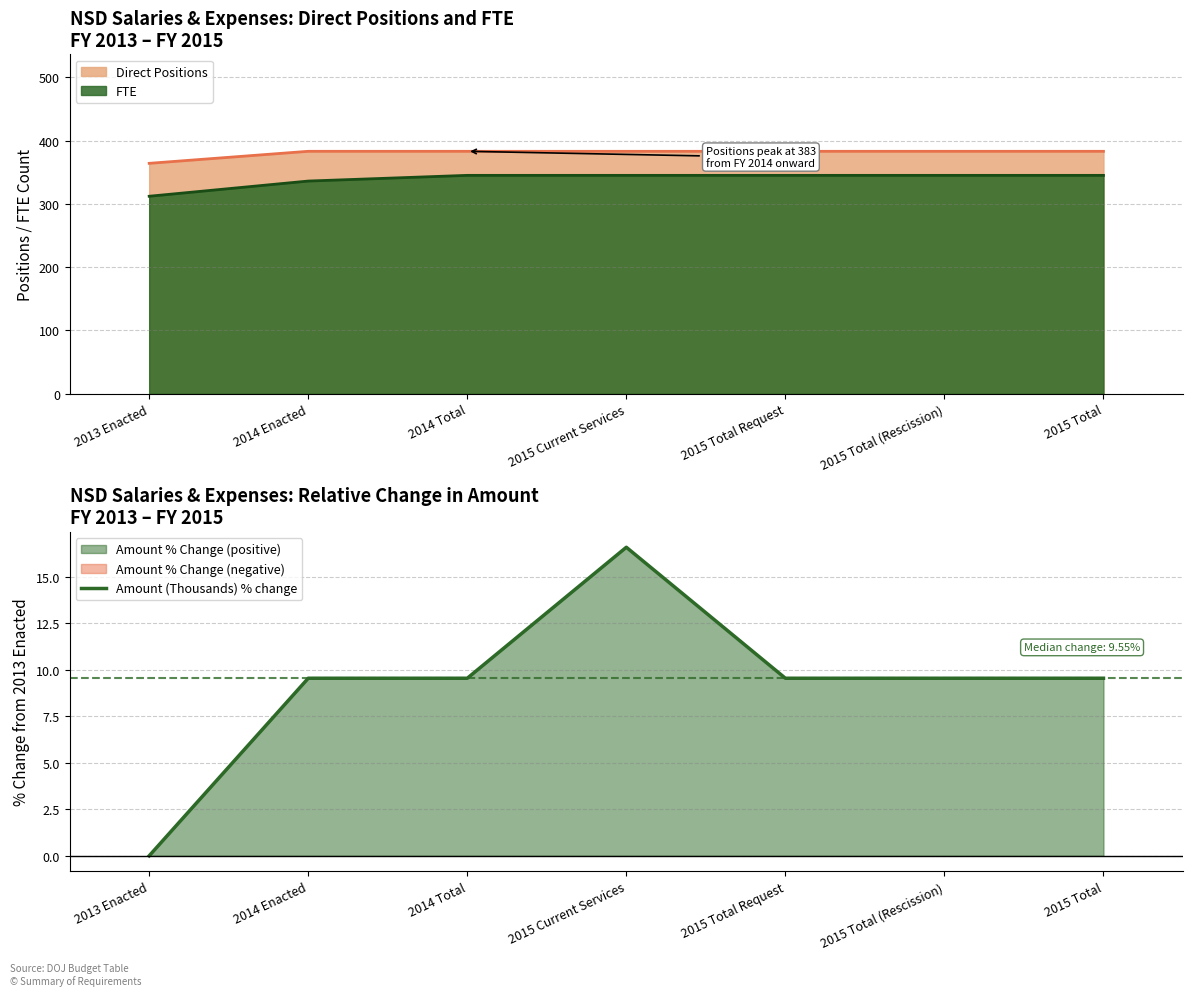

True or false: the data shows 9.6 at 2015 Total (Rescission).

True